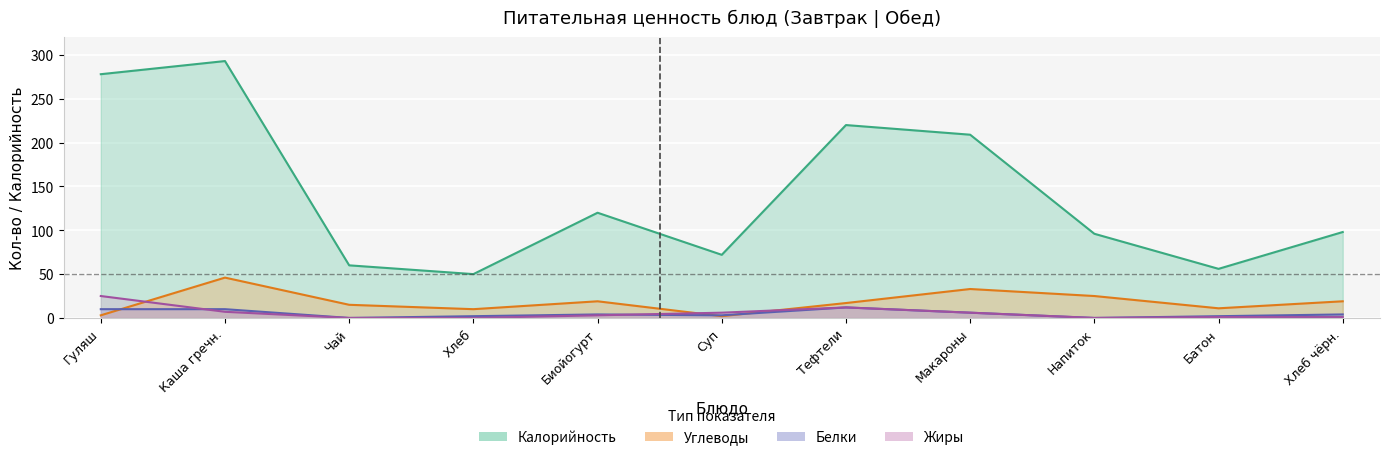

Is it true that Калорийность equals 56 at Батон?

True